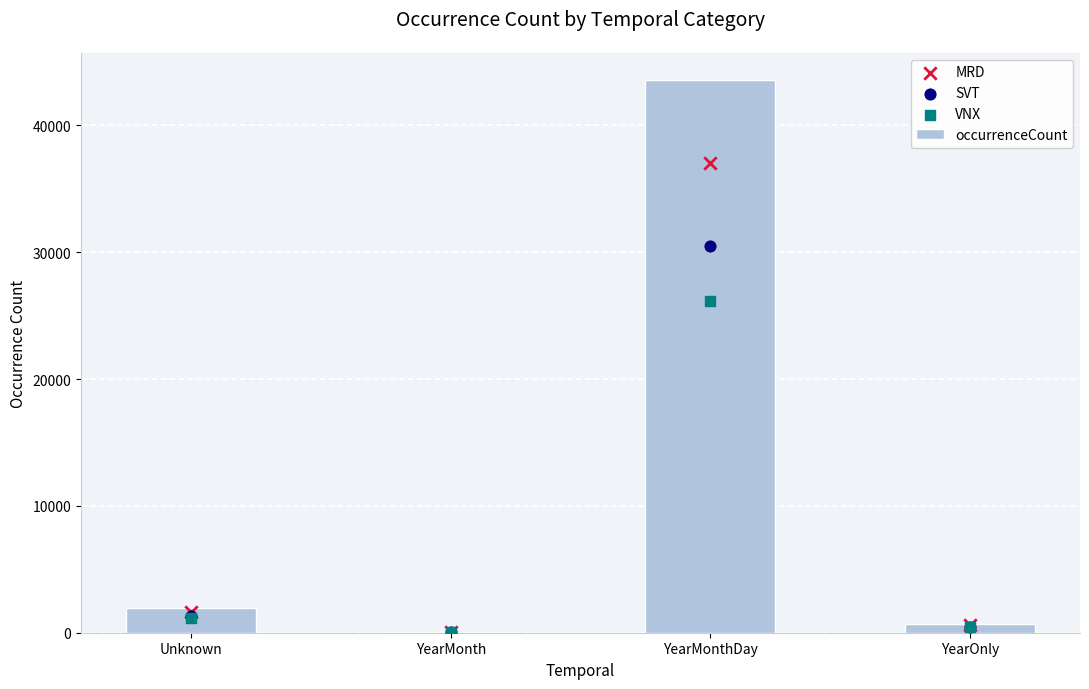

Which series contains the highest Y value?

occurrenceCount